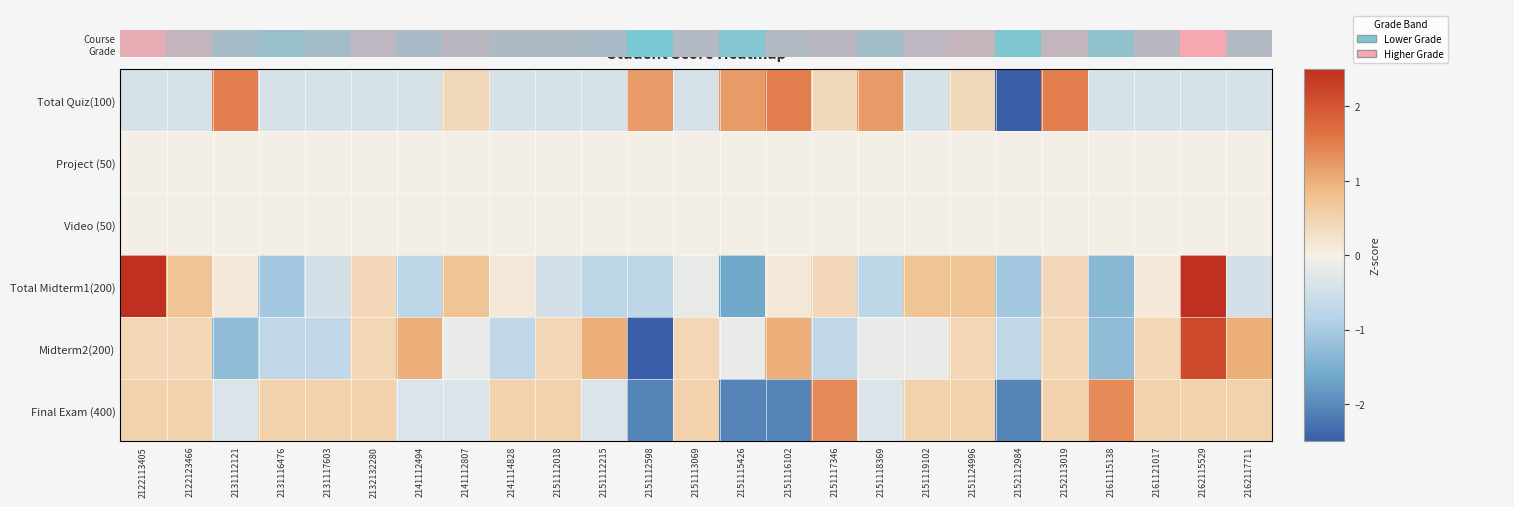

What is the minimum value shown in the chart?

-3.0